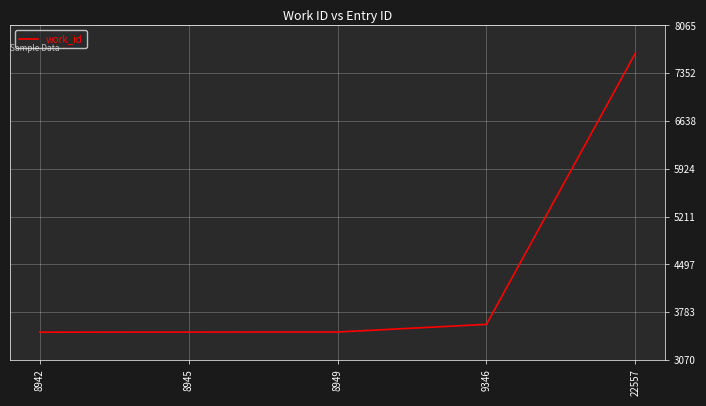

How many series are shown in this chart?

1